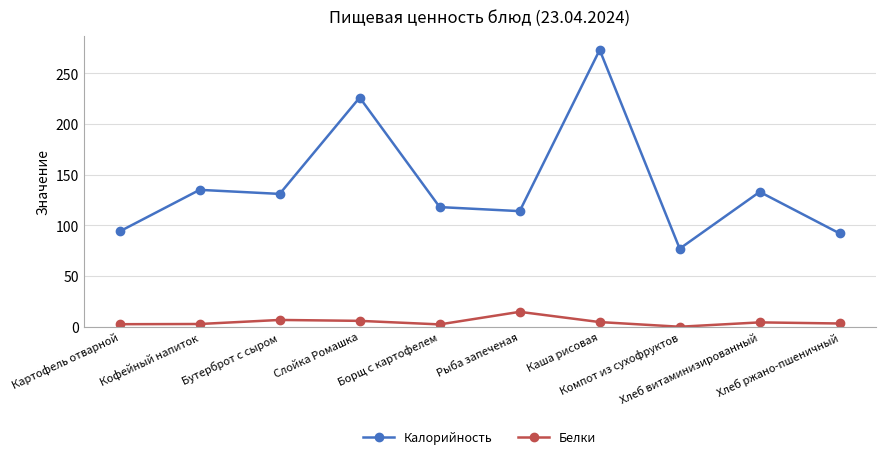

True or false: Калорийность and Белки intersect in this chart.

False